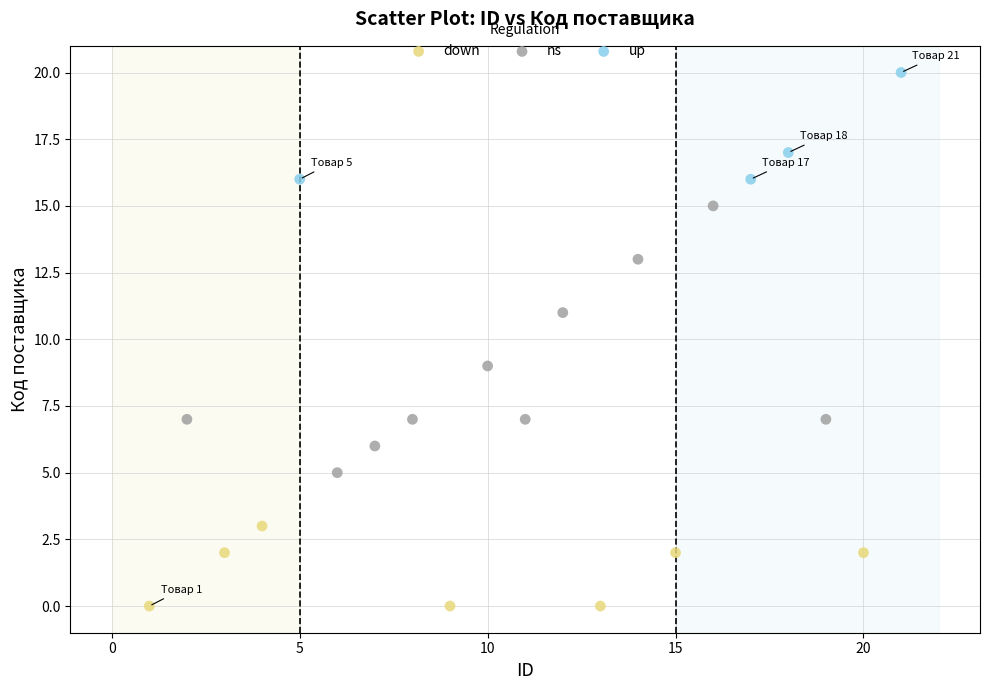

Which series has the largest Y range (max minus min)?

ns